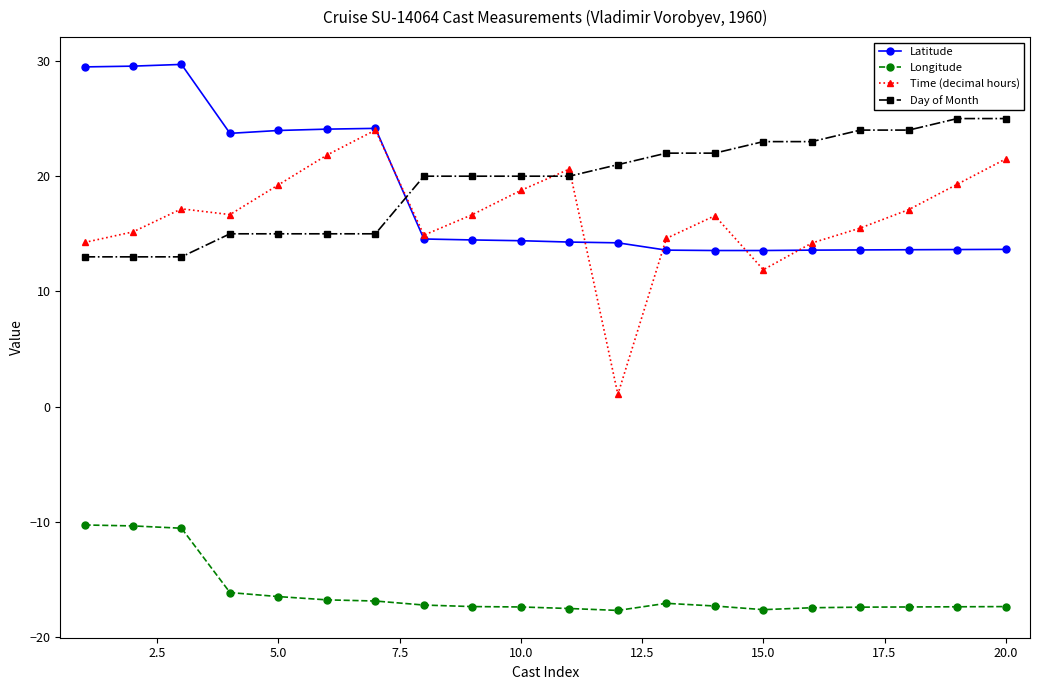

True or false: Longitude and Time (decimal hours) intersect in this chart.

False